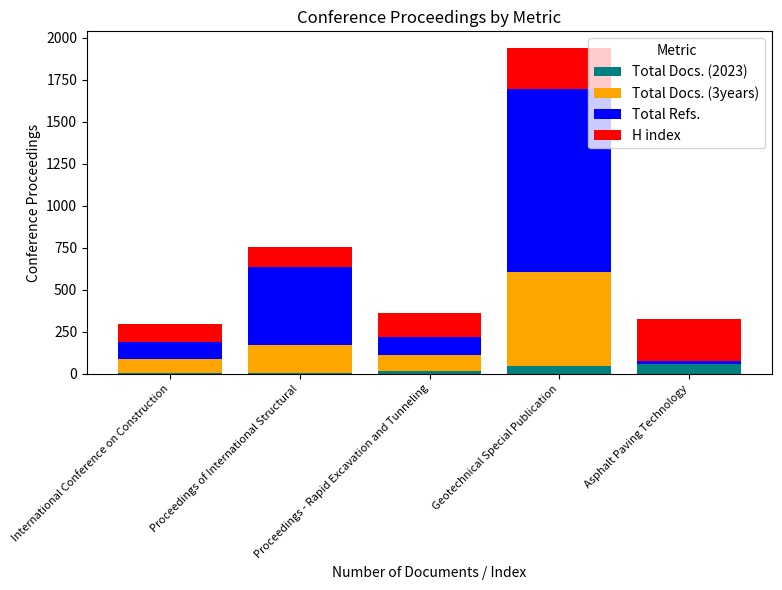

What is the label of the 3rd bar from the right?

Proceedings - Rapid Excavation and Tunneling